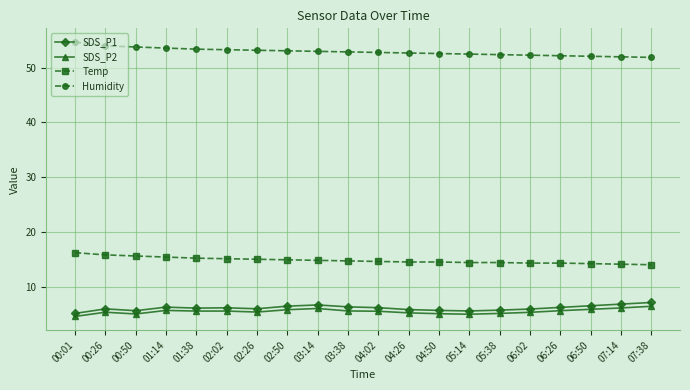

True or false: Humidity and Temp cross at least once.

False